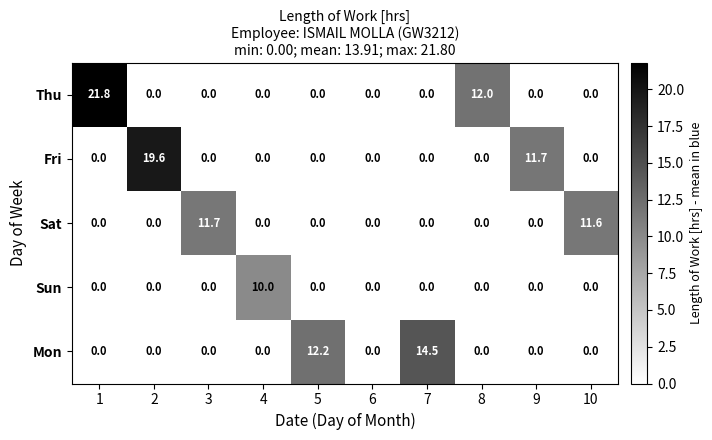

What is the total value across all series at 9?

11.7